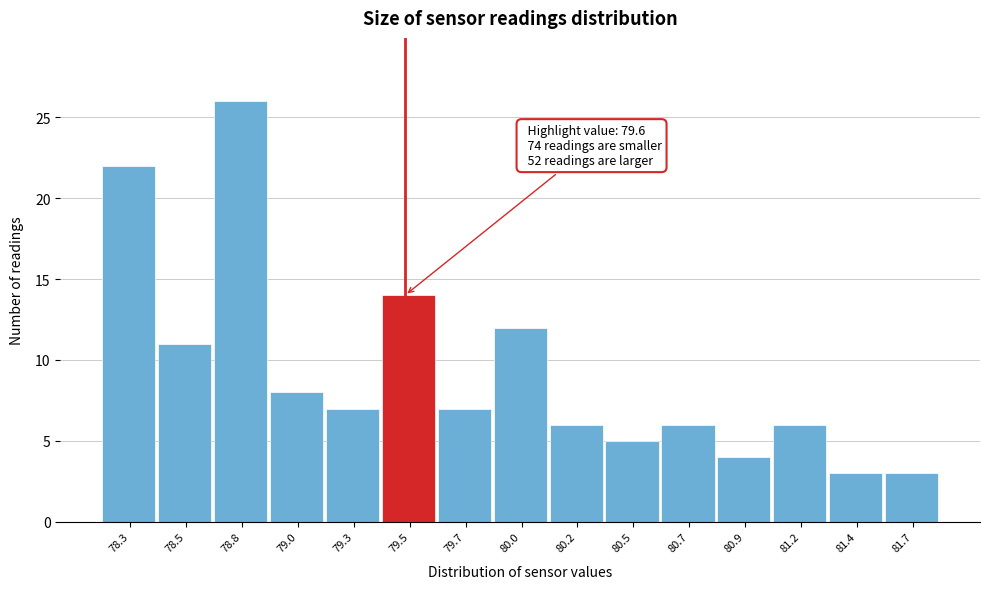

Reading left to right, list all the values displayed in this chart.

78.3=22	78.5=11	78.8=26	79.0=8	79.3=7	79.5=14	79.7=7	80.0=12	80.2=6	80.5=5	80.7=6	80.9=4	81.2=6	81.4=3	81.7=3